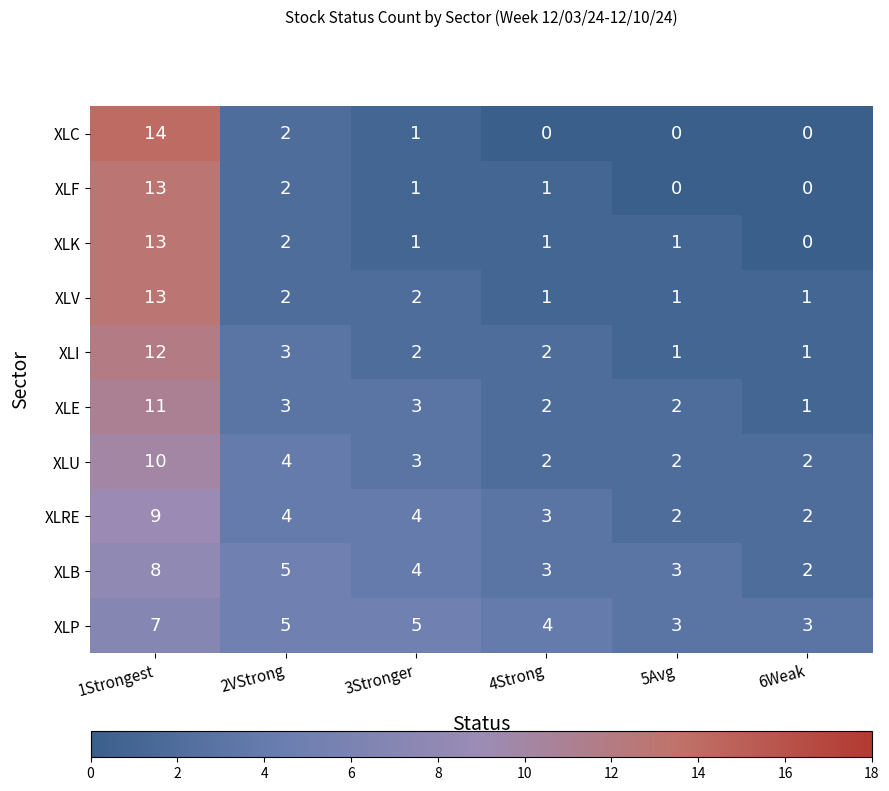

True or false: XLE has a value of 2 at 5Avg.

True